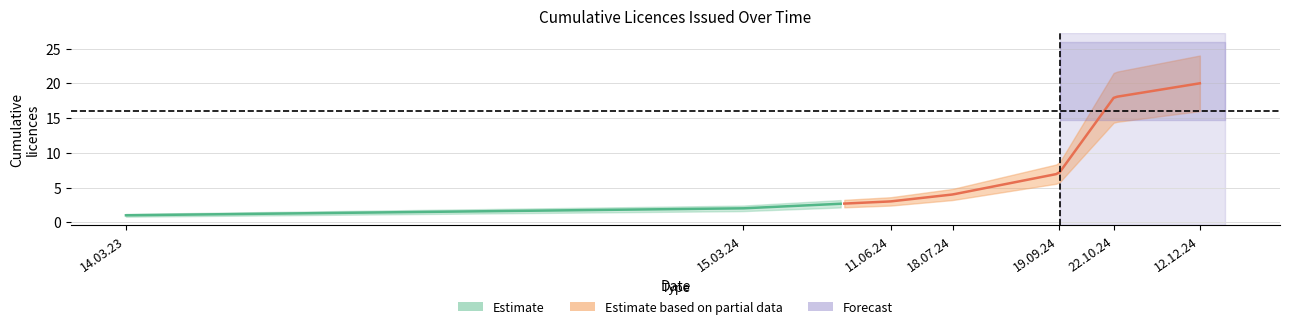

True or false: upper has a value of 28.5 at 22.10.2024.

False